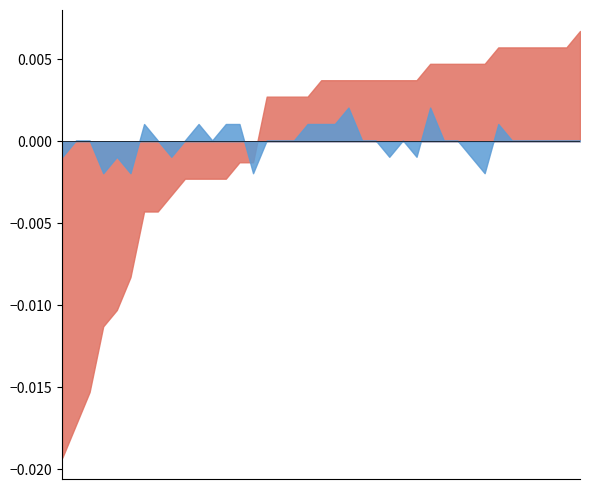

Does the chart have visible grid lines?

No